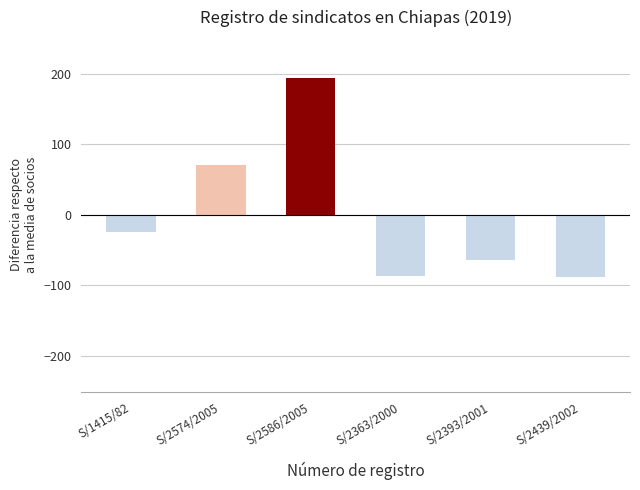

How many values are below zero?

4